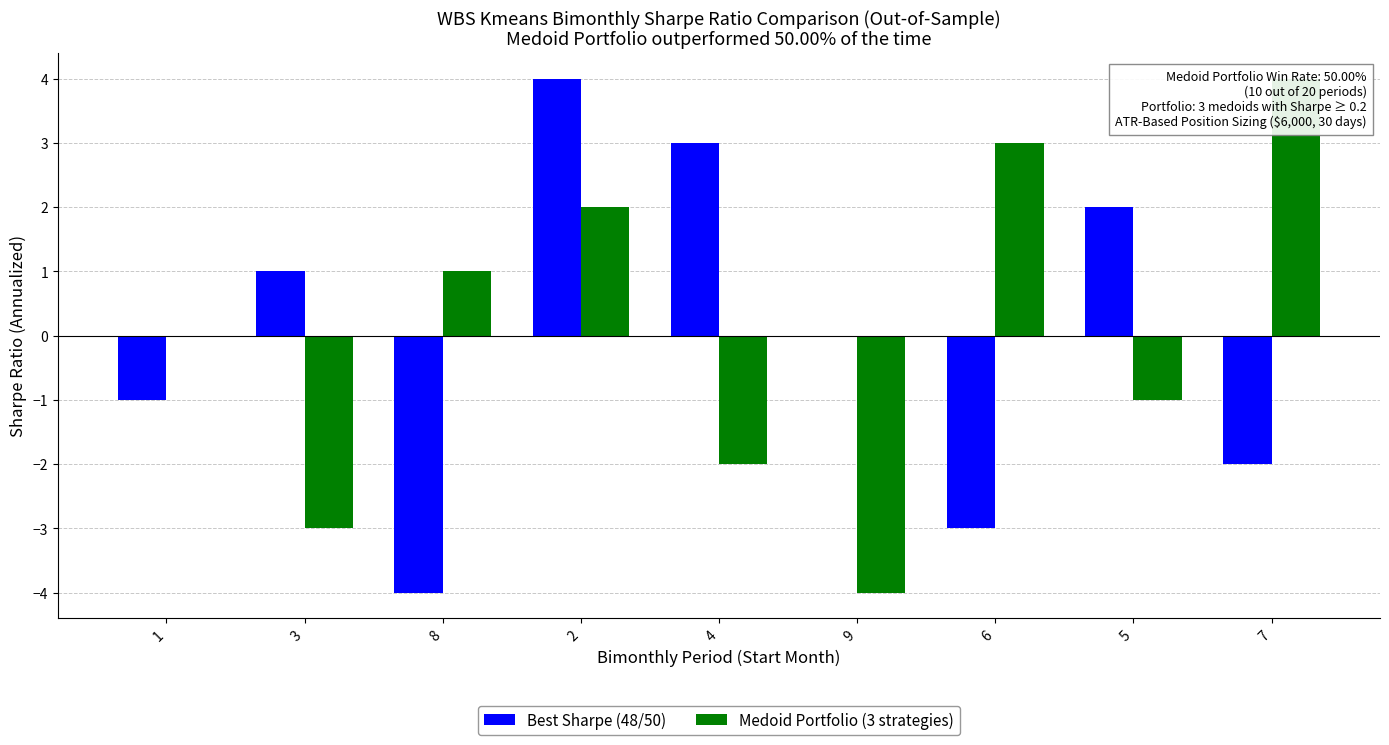

What is the label of the 7th bar from the right?

8